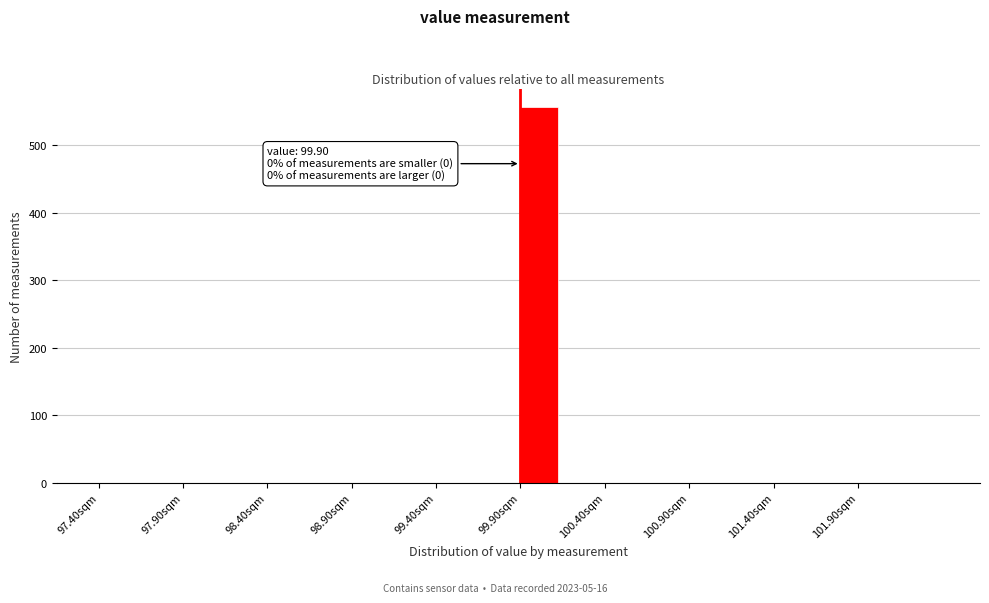

Which range on the x-axis has the tallest bar?

99.90 to 100.15